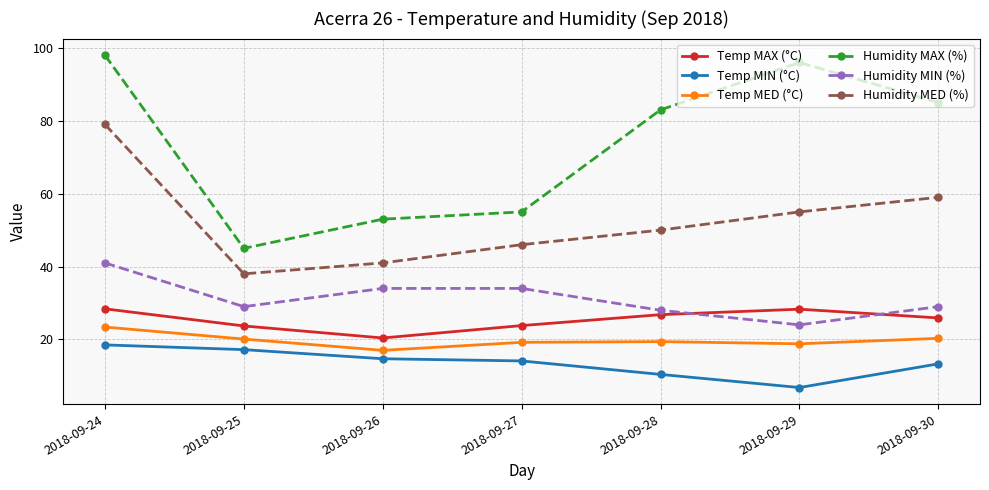

Is the value of Temp MIN (°C) at 2018-09-25 greater than the value of Humidity MAX (%) at 2018-09-26?

No